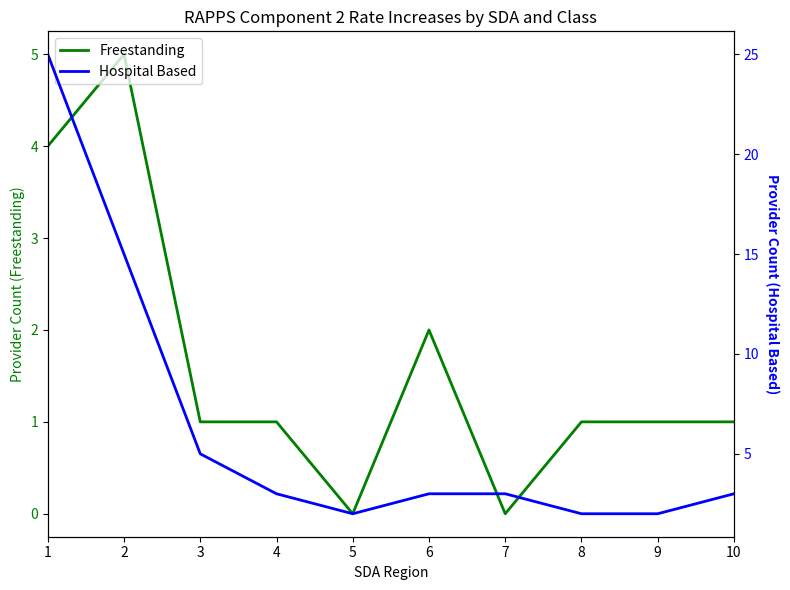

Is the value of Freestanding at 2 greater than the value of Hospital Based at 1?

No